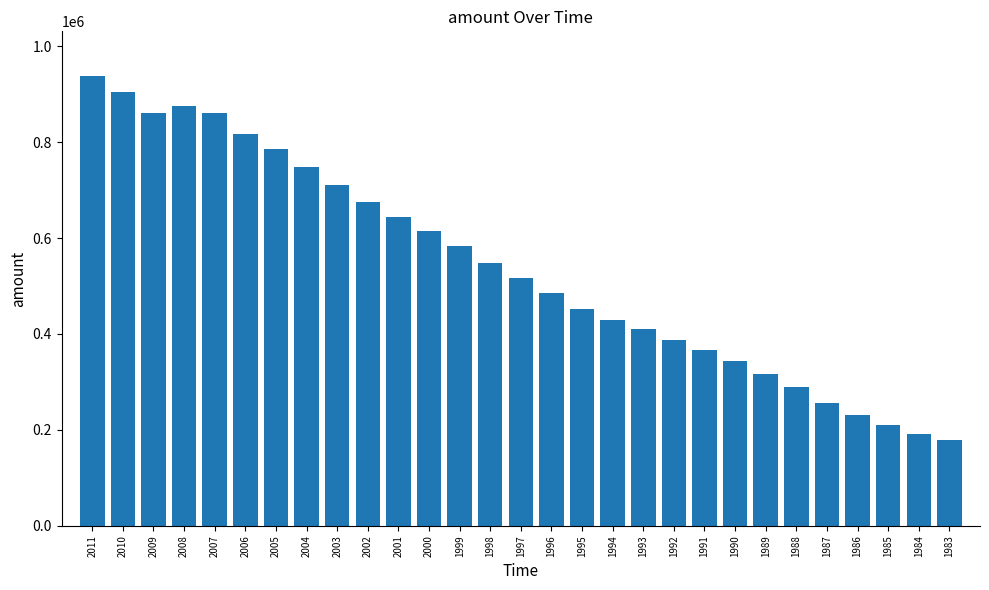

What is the value of the 20th bar from the left?

386464